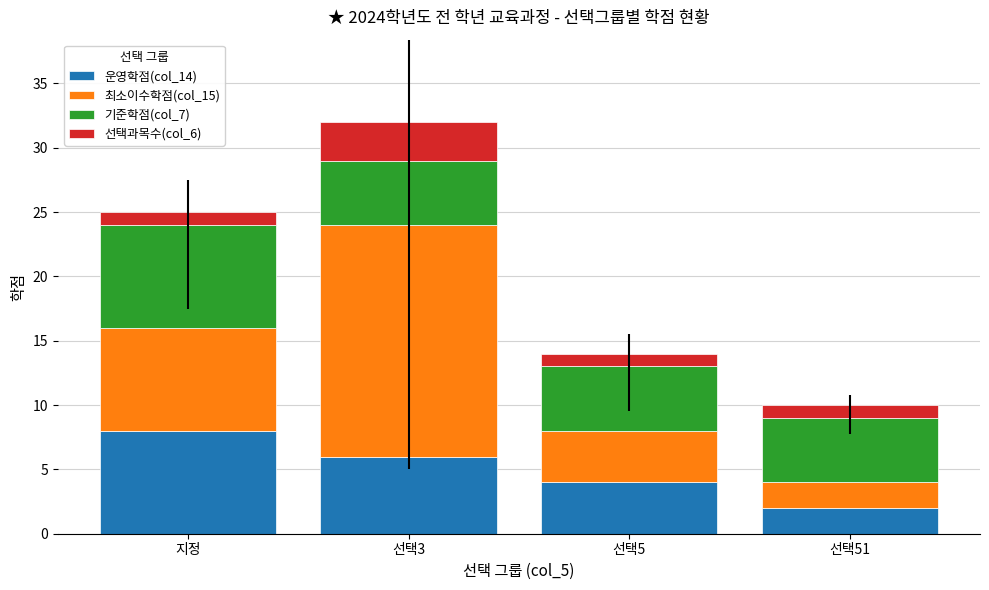

How many data points in 운영학점(col_14) are less than 6?

2